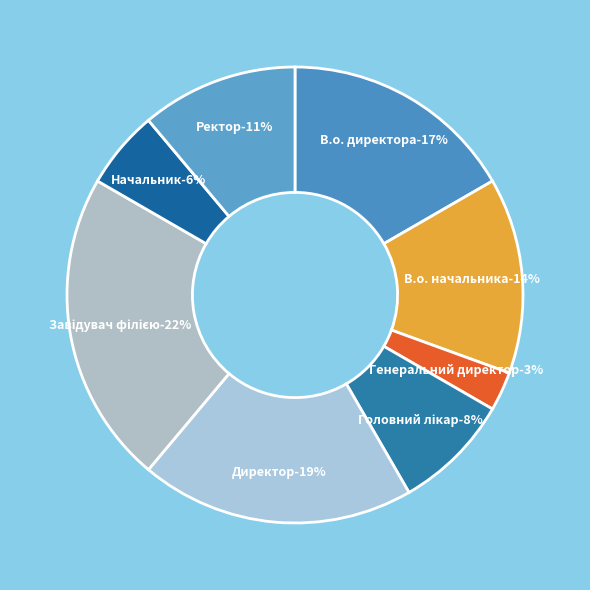

Combined, do Завідувач філією and В.о. начальника account for over 50%?

No